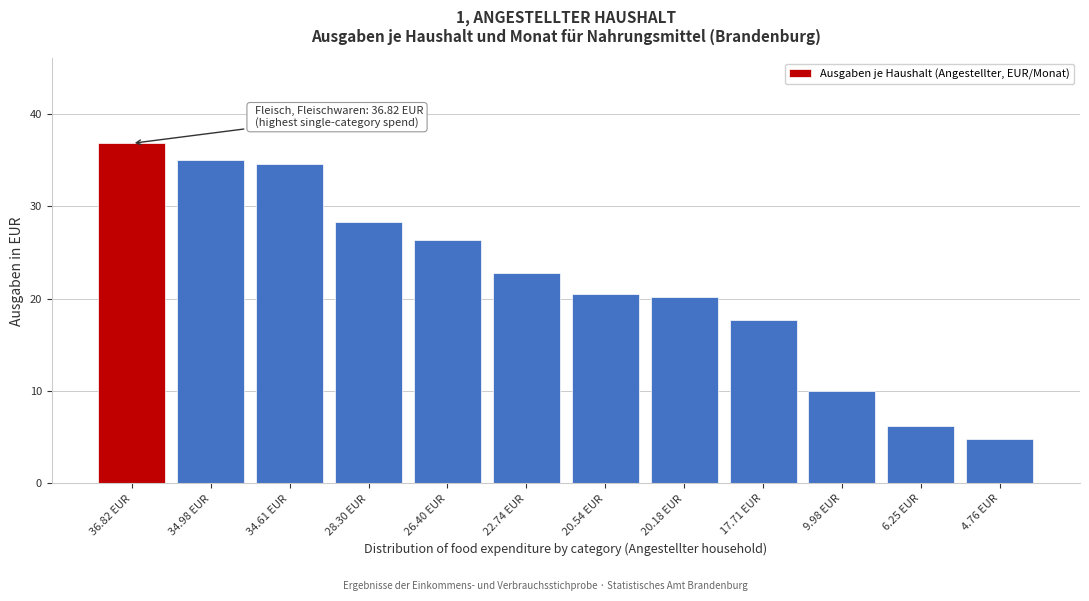

Which has a higher value, 4.76 EUR or 9.98 EUR?

9.98 EUR